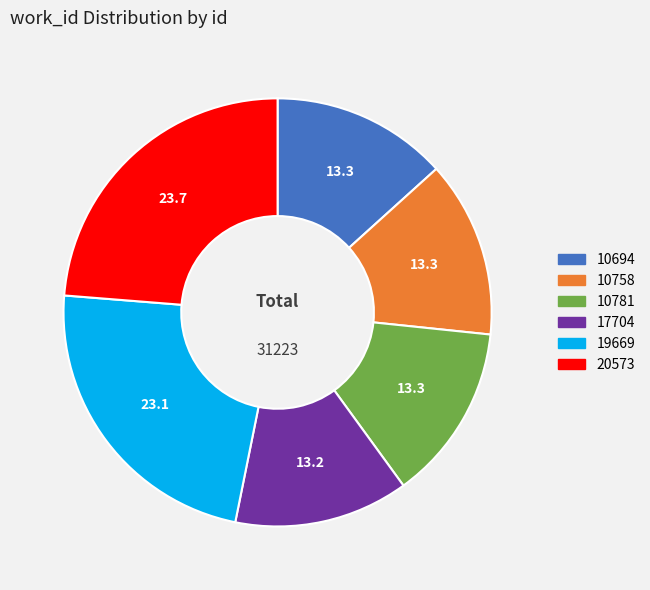

What is the largest slice in the pie chart?

20573